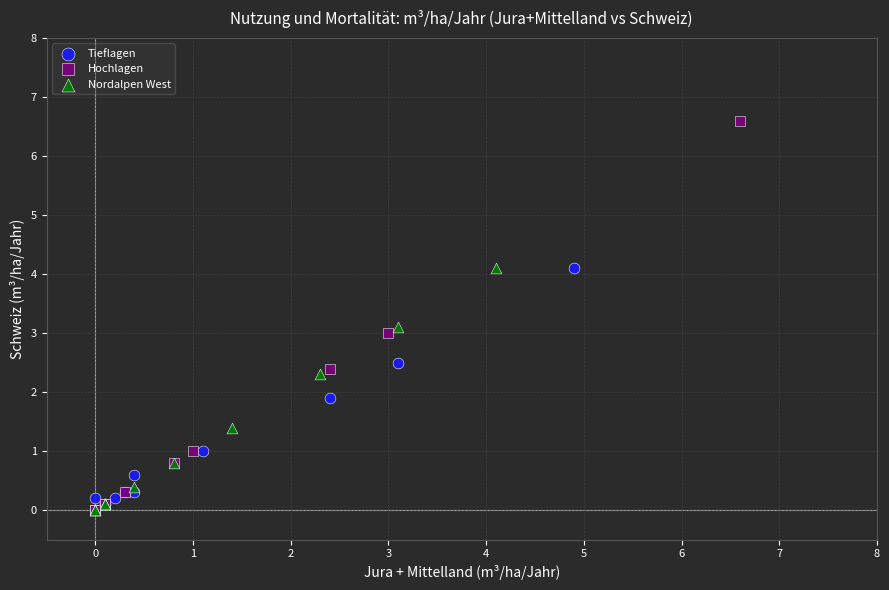

Which series has the largest Y range (max minus min)?

Hochlagen